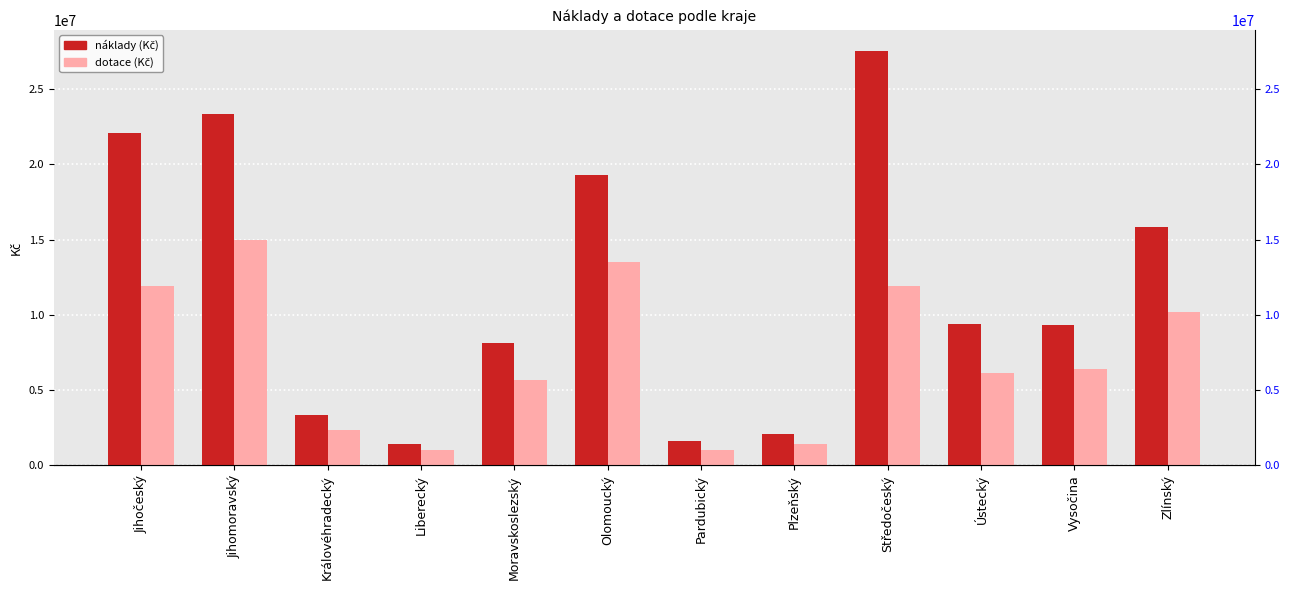

Is the value of náklady (Kč) at Středočeský greater than the value of dotace (Kč) at Pardubický?

Yes